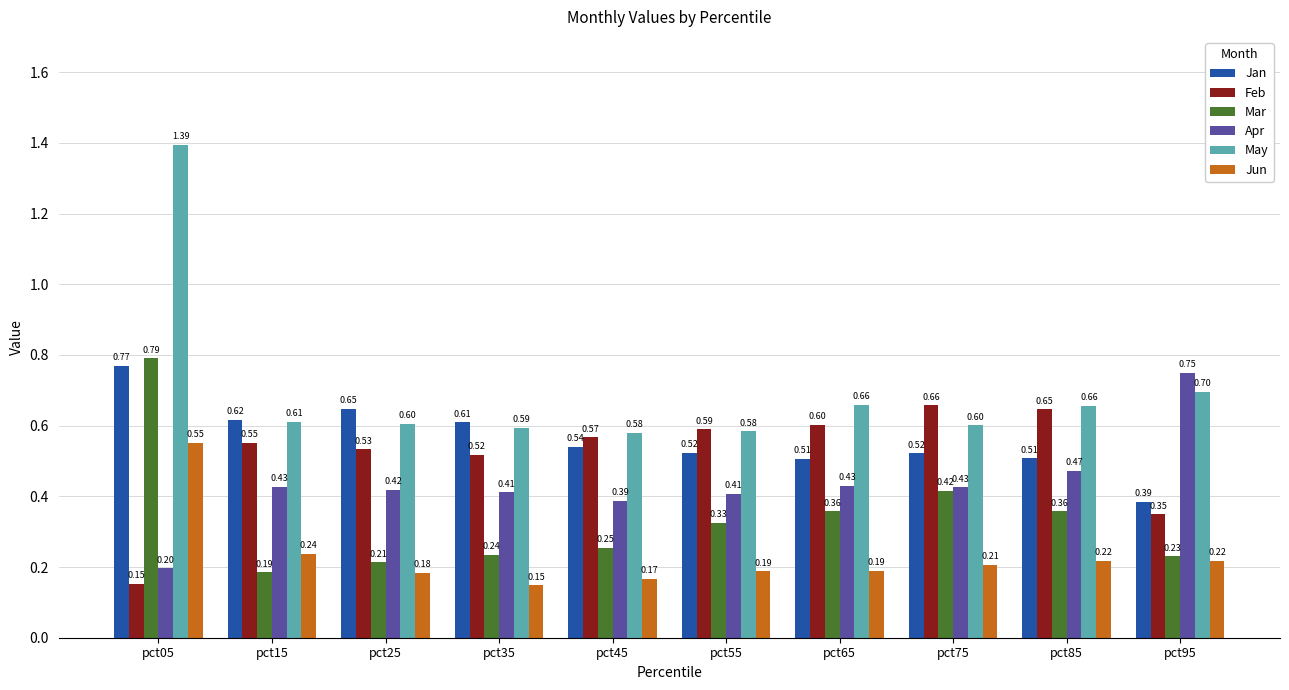

What is the total value across all series at pct55?

2.6